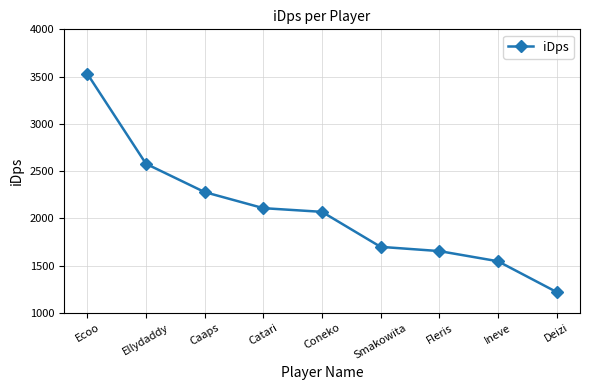

What is the value of the 8th point from the left?

1545.8